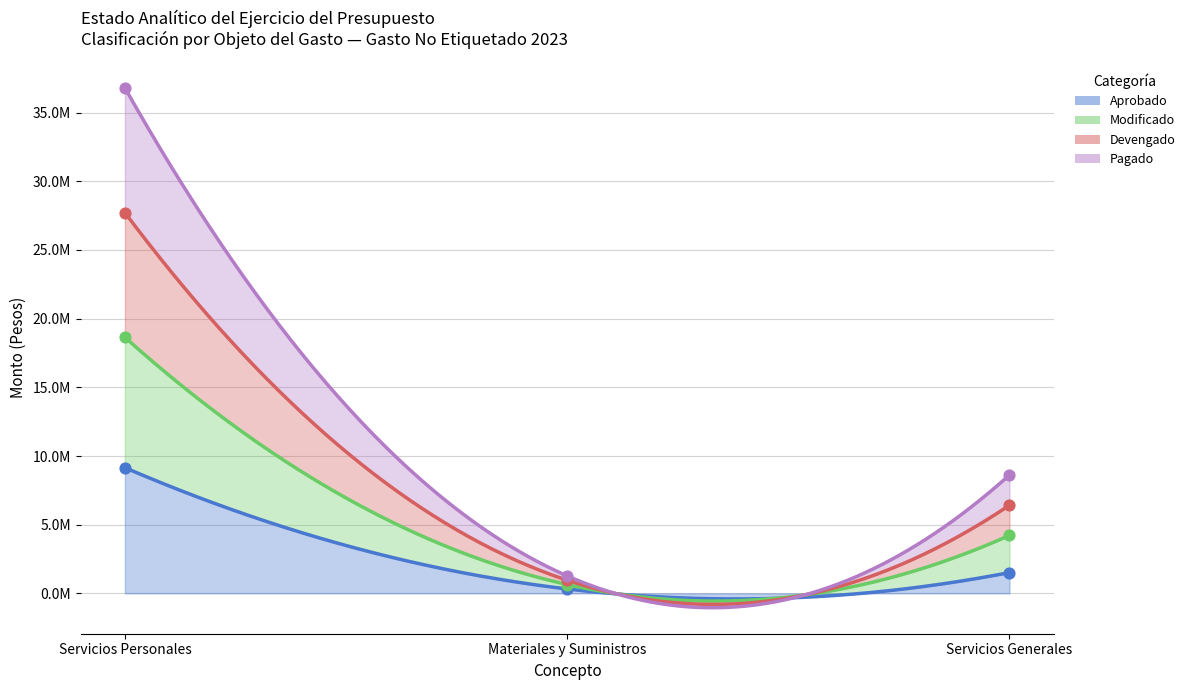

Which series reaches the minimum Y coordinate?

Aprobado